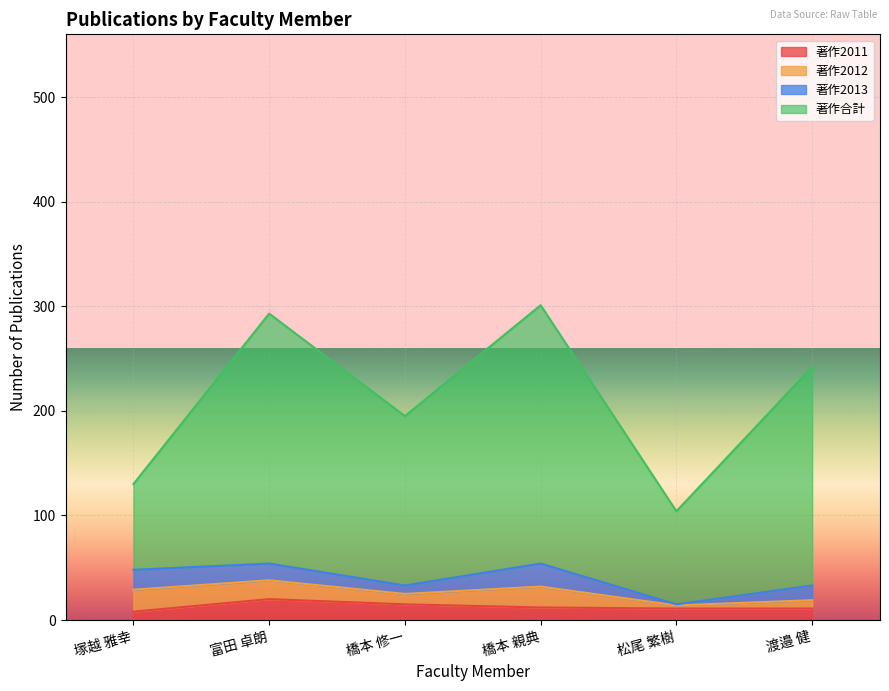

True or false: 著作合計 and 著作2011 cross at least once.

False